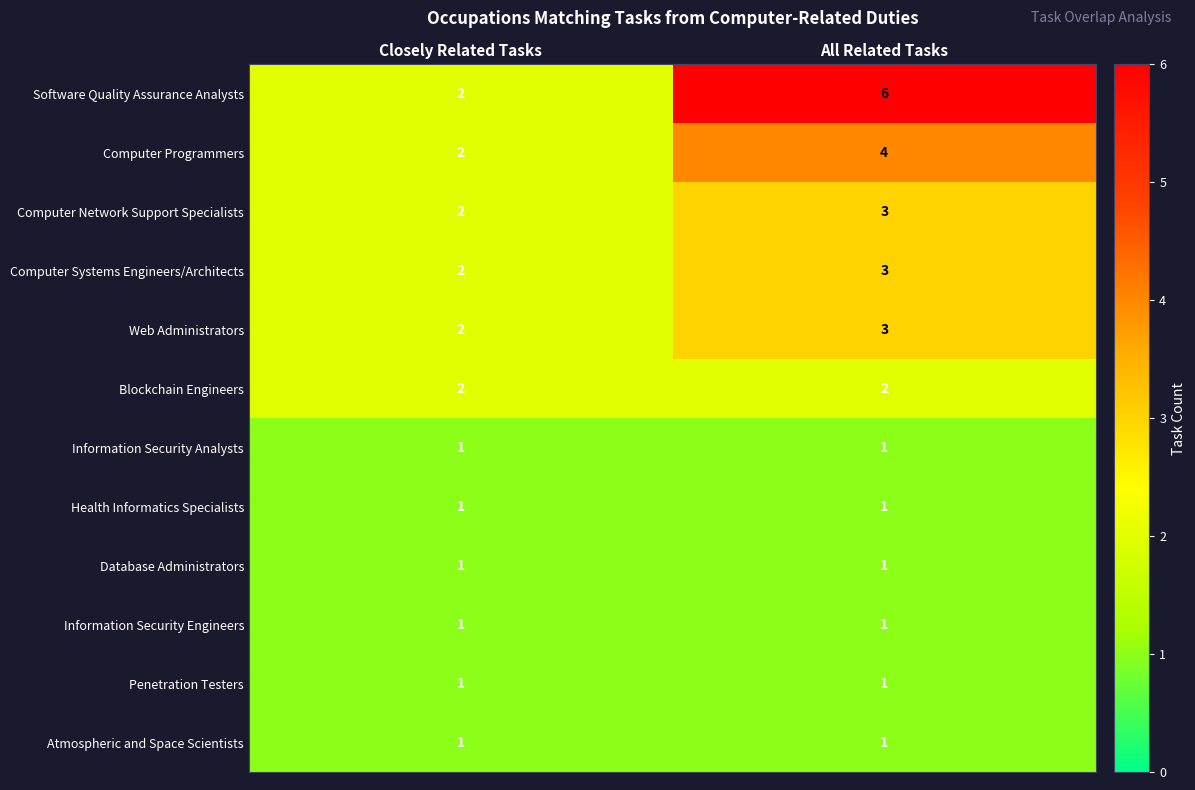

Reading left to right, transcribe all the data shown in this chart.

Software Quality Assurance Analysts: Closely Related Tasks=2	All Related Tasks=6
Computer Programmers: Closely Related Tasks=2	All Related Tasks=4
Computer Network Support Specialists: Closely Related Tasks=2	All Related Tasks=3
Computer Systems Engineers/Architects: Closely Related Tasks=2	All Related Tasks=3
Web Administrators: Closely Related Tasks=2	All Related Tasks=3
Blockchain Engineers: Closely Related Tasks=2	All Related Tasks=2
Information Security Analysts: Closely Related Tasks=1	All Related Tasks=1
Health Informatics Specialists: Closely Related Tasks=1	All Related Tasks=1
Database Administrators: Closely Related Tasks=1	All Related Tasks=1
Information Security Engineers: Closely Related Tasks=1	All Related Tasks=1
Penetration Testers: Closely Related Tasks=1	All Related Tasks=1
Atmospheric and Space Scientists: Closely Related Tasks=1	All Related Tasks=1